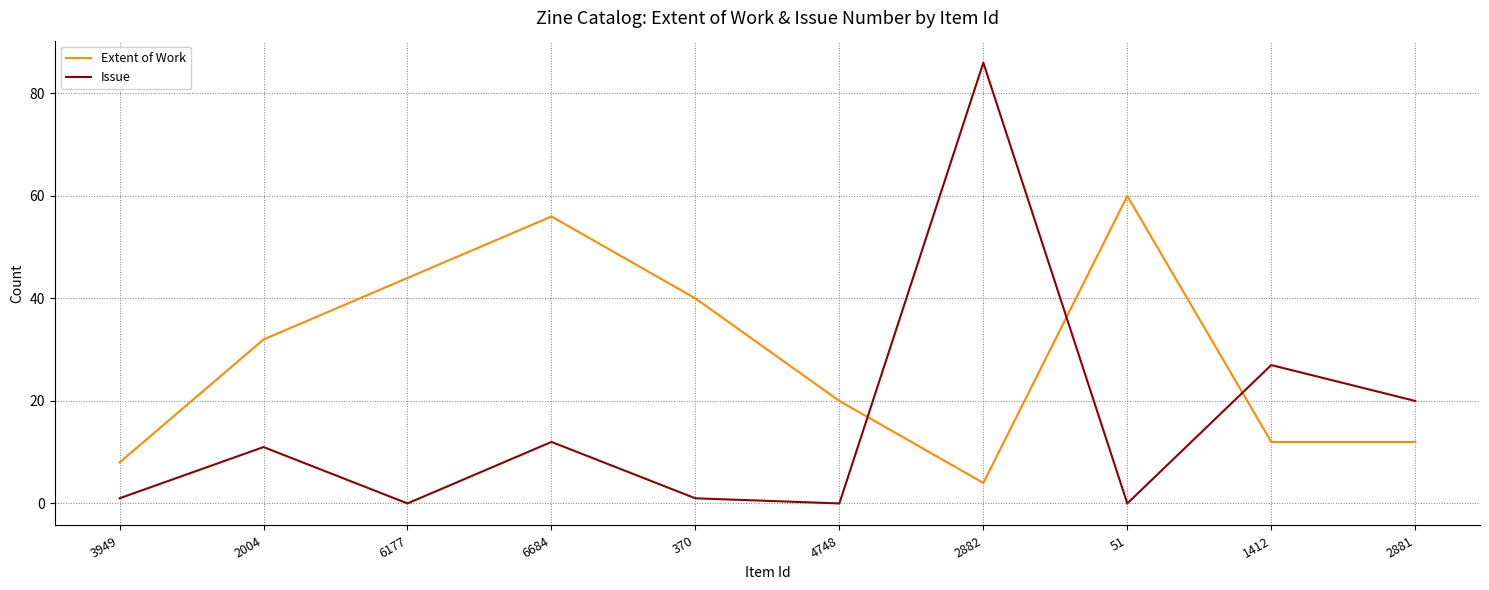

Rank the series by their average value, from lowest to highest.

Issue, Extent of Work